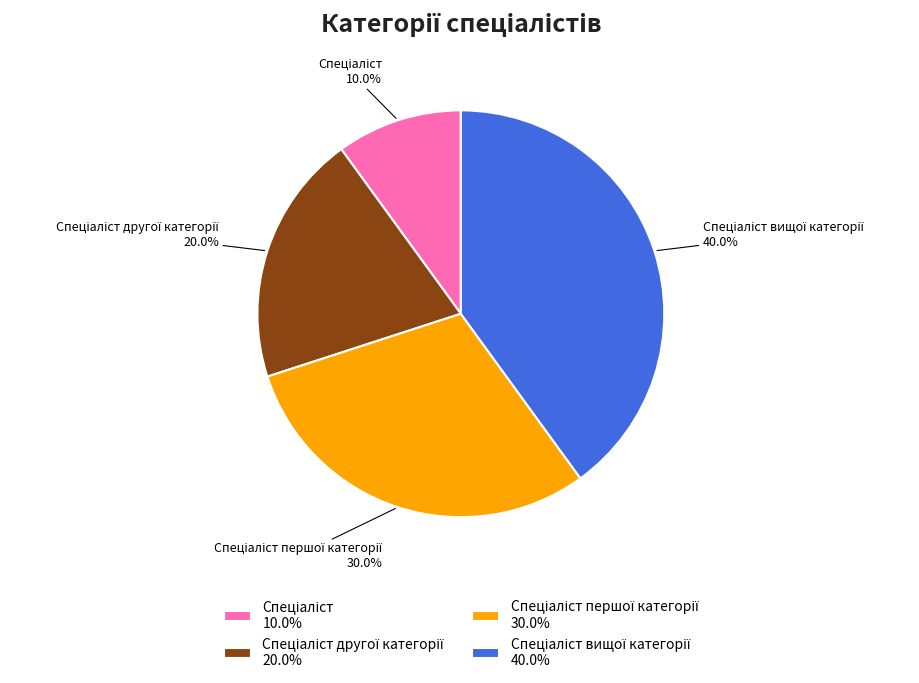

Does any single category account for the majority?

No